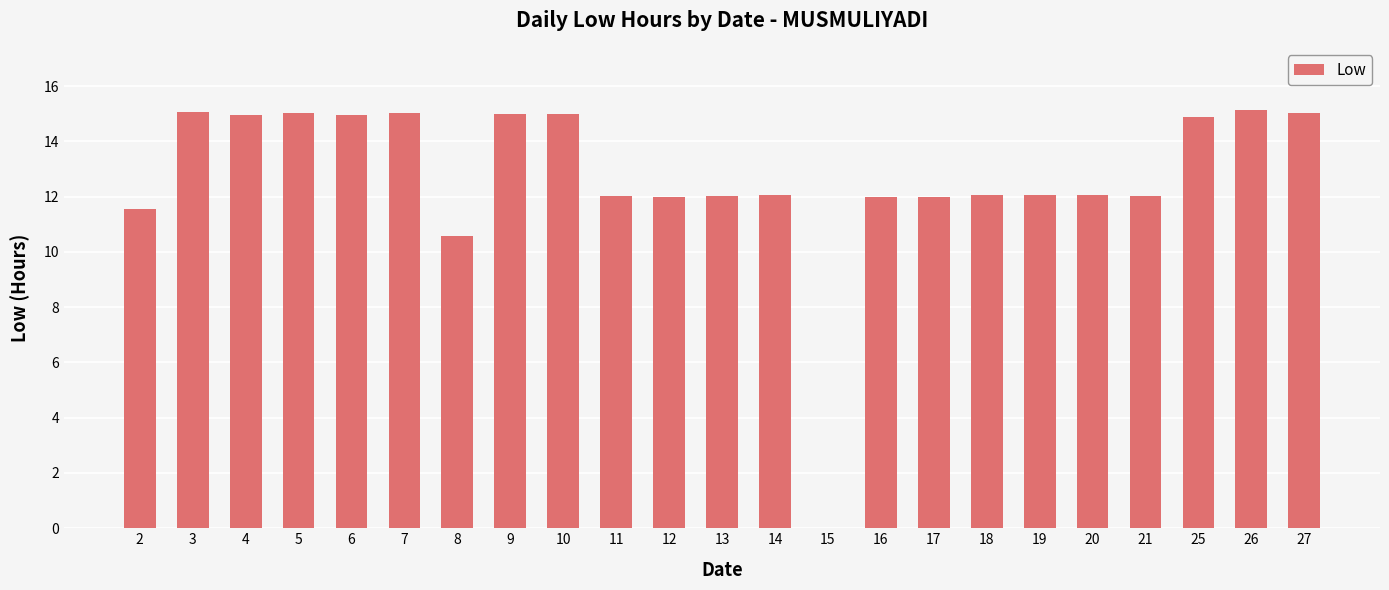

The value at 18 is 12.1. True or false?

True